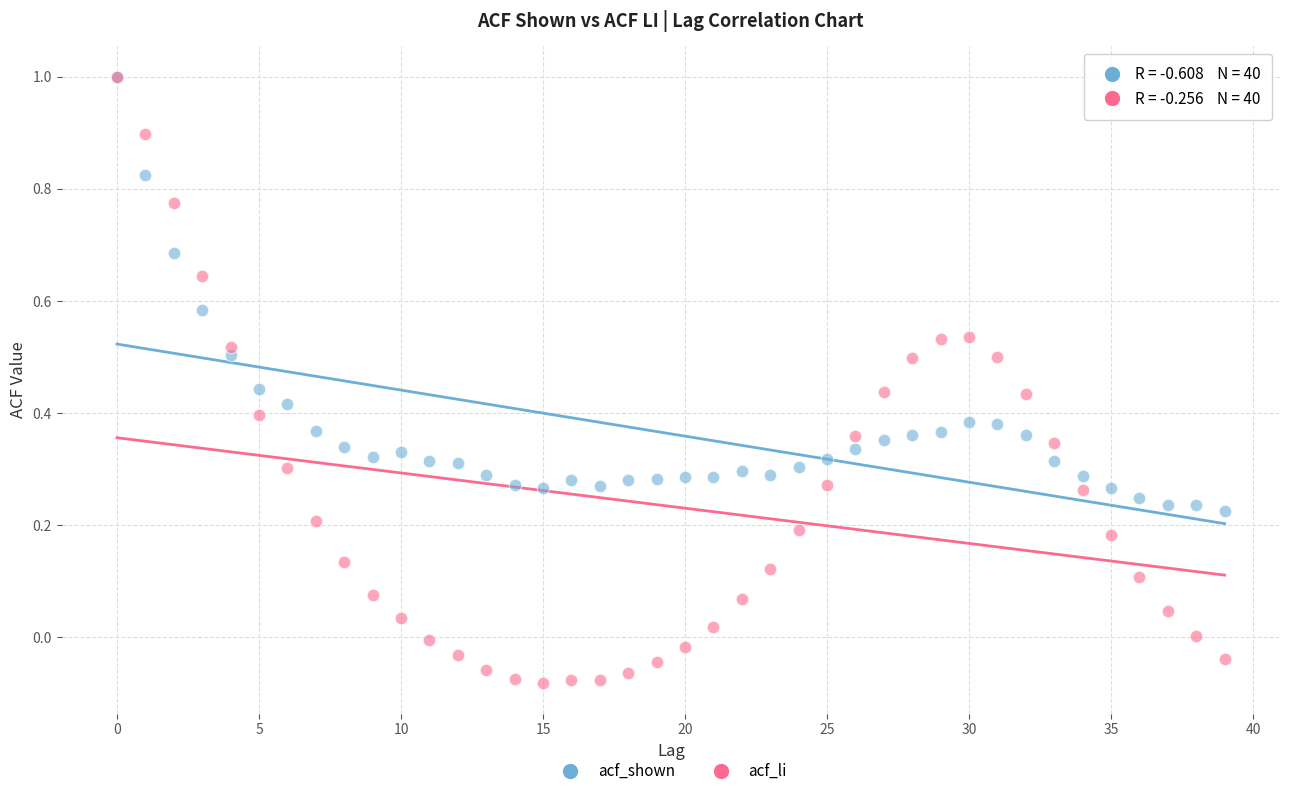

What are all the series names shown in the legend?

acf_shown, acf_li